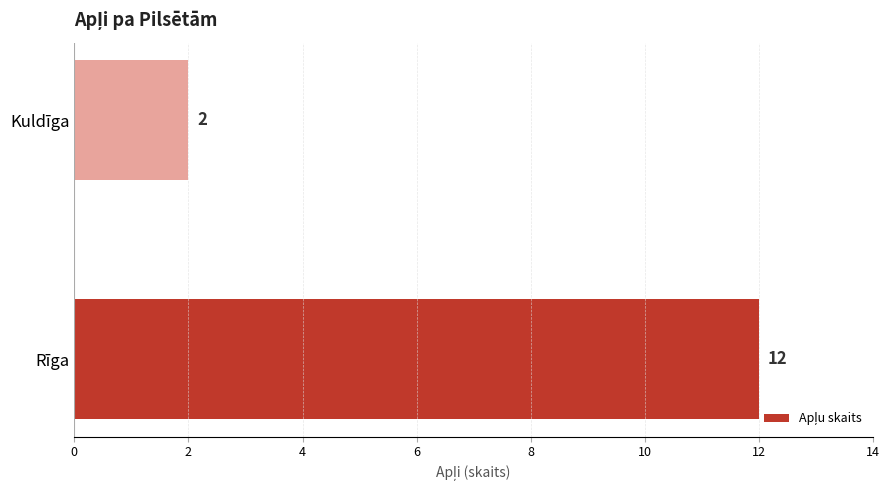

At which category does the chart reach its minimum across all series?

Kuldīga